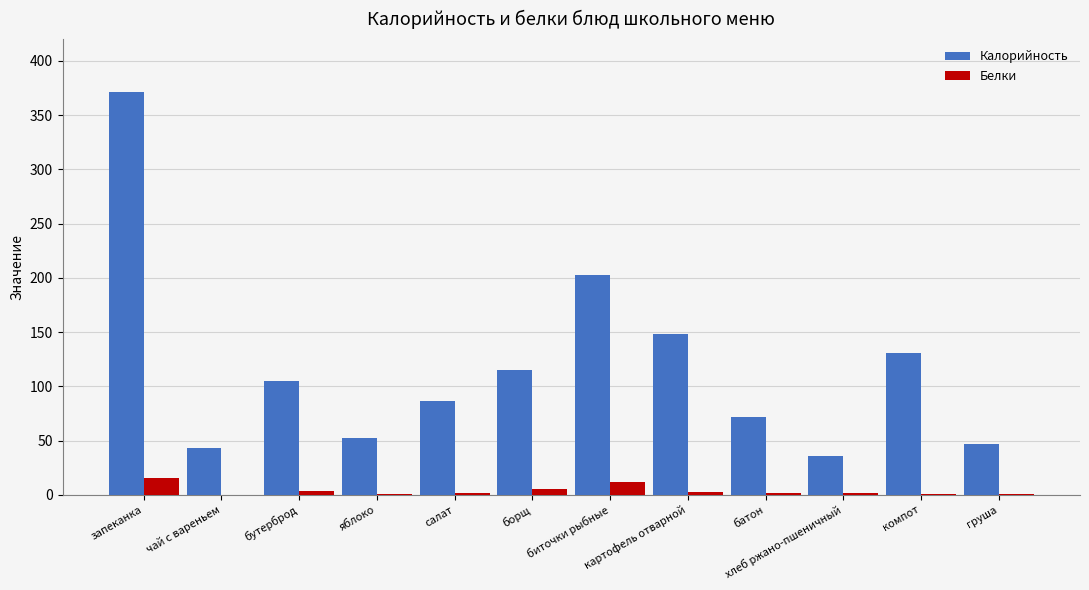

Which series changed the most between биточки рыбные and хлеб ржано-пшеничный?

Калорийность